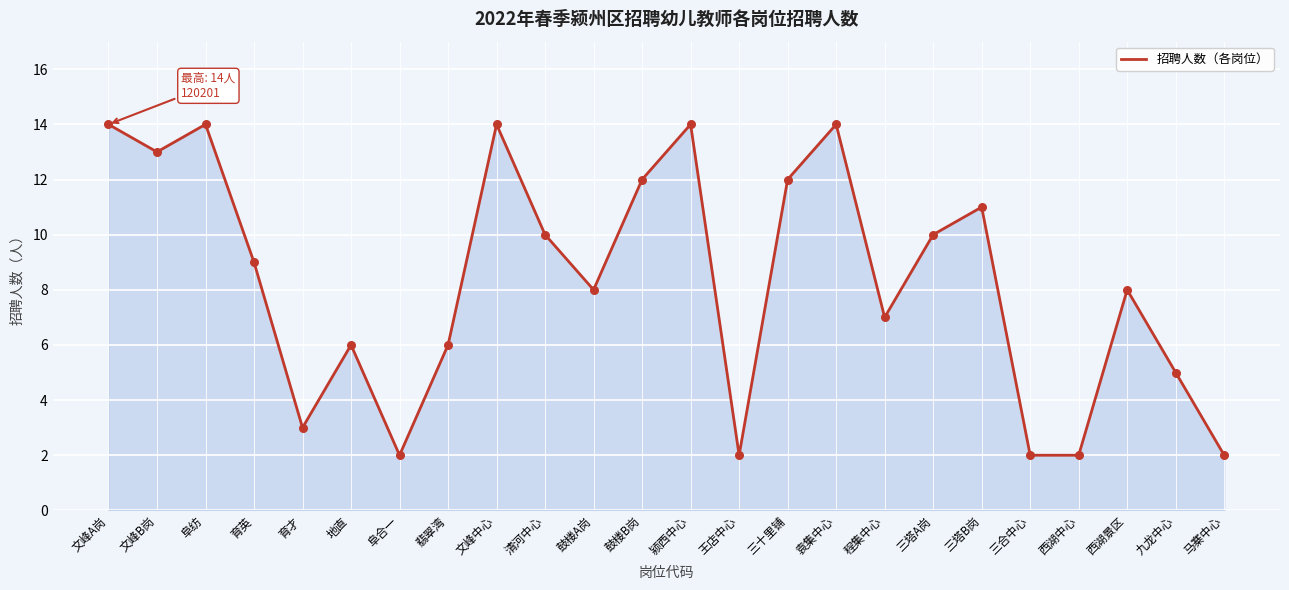

Which has a higher value, 三塔A岗 or 育才?

三塔A岗